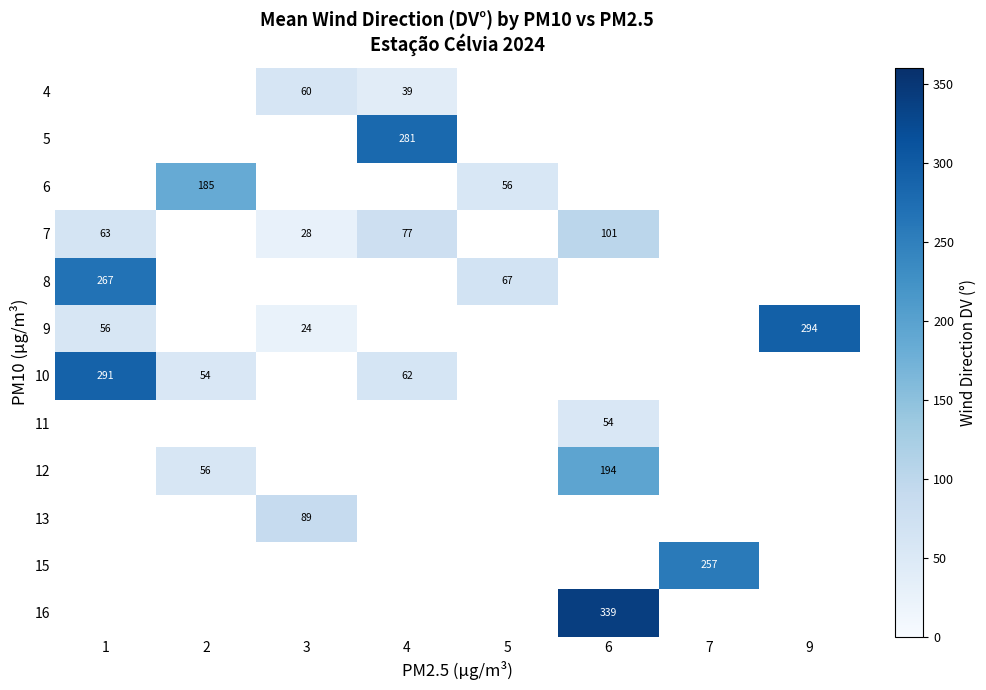

The 7 series shows 28.0 at 3. True or false?

True